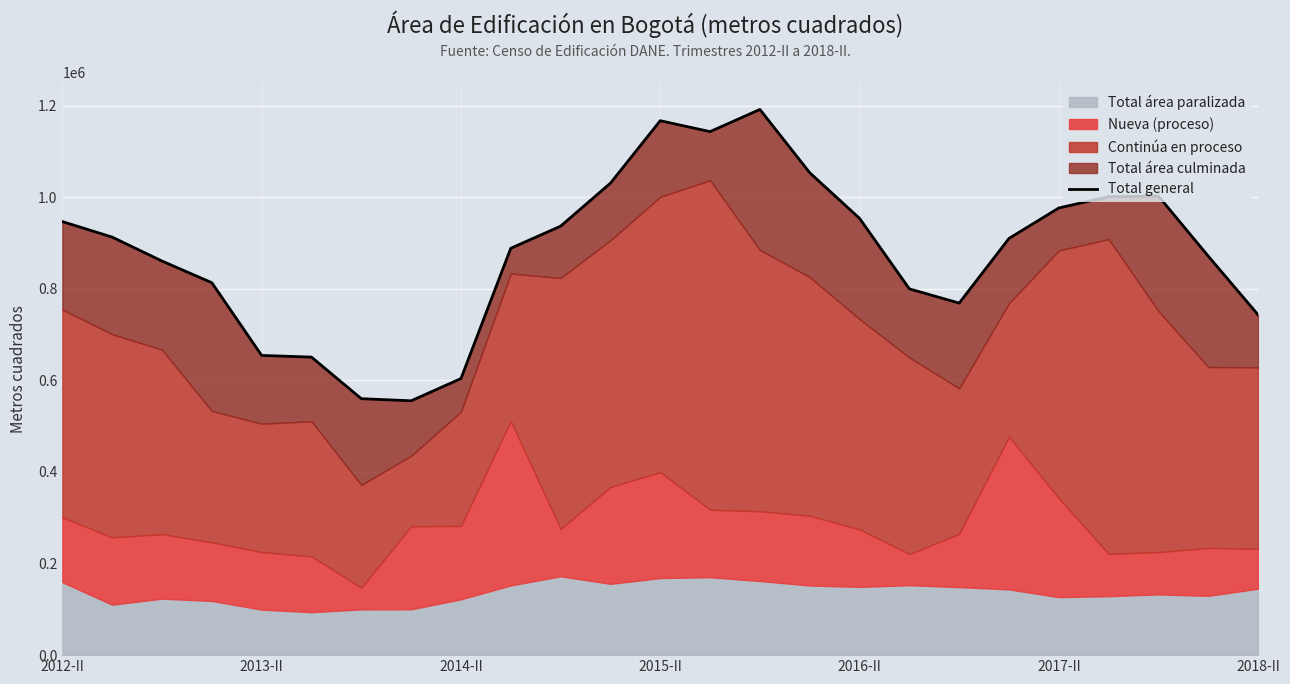

True or false: the data shows 936740 at 10.

True